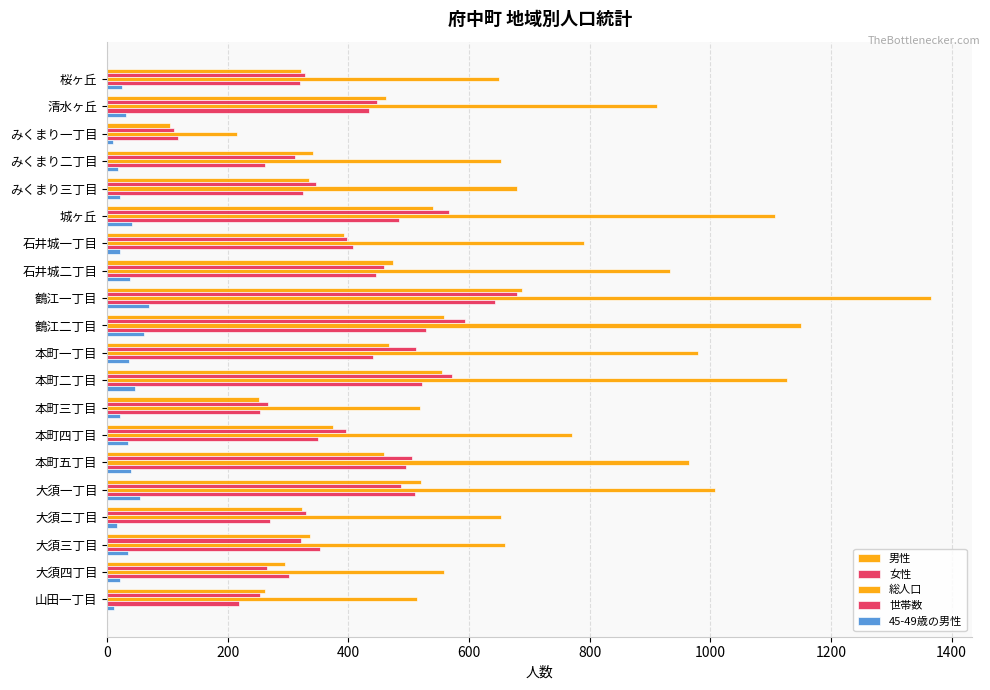

How many data points does each series have?

20